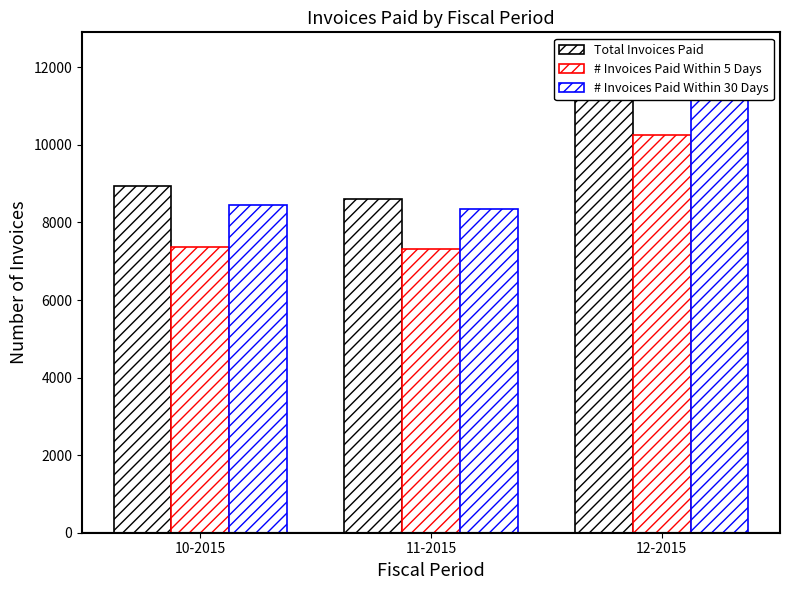

The # Invoices Paid Within 30 Days series shows 8346 at 11-2015. True or false?

True